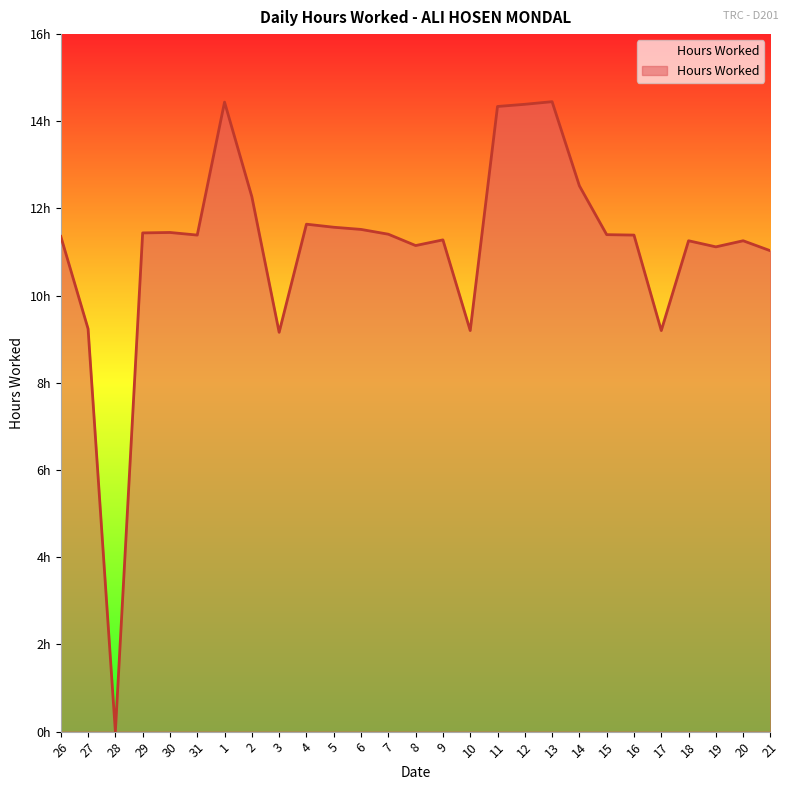

Does the chart display data point markers on the line(s)?

No